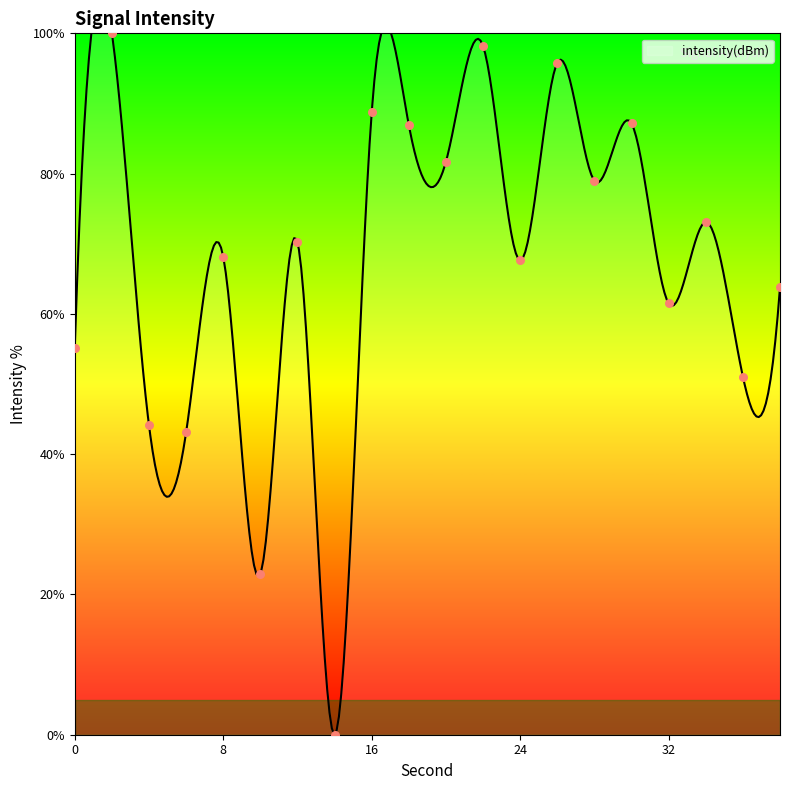

What is the ratio of the value at 34 to the value at 24?

1.1